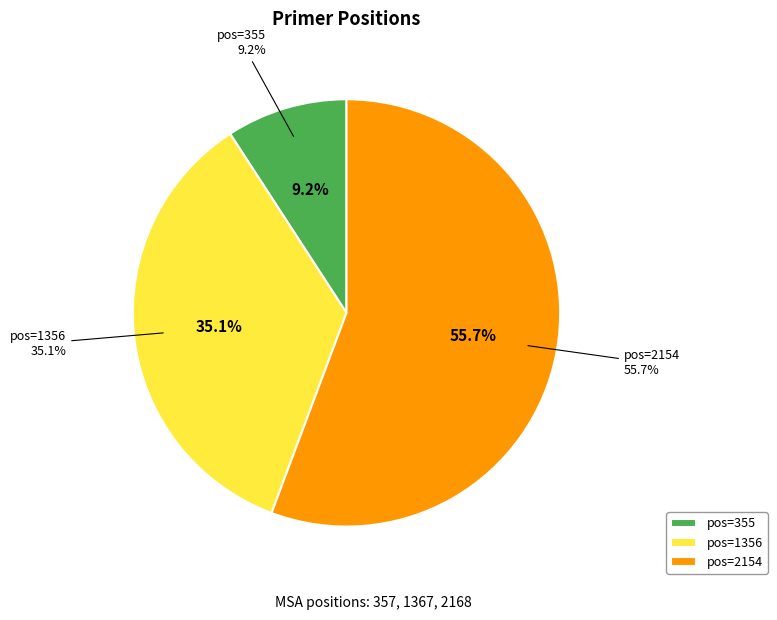

What portion of the pie excludes 1356?

64.9%